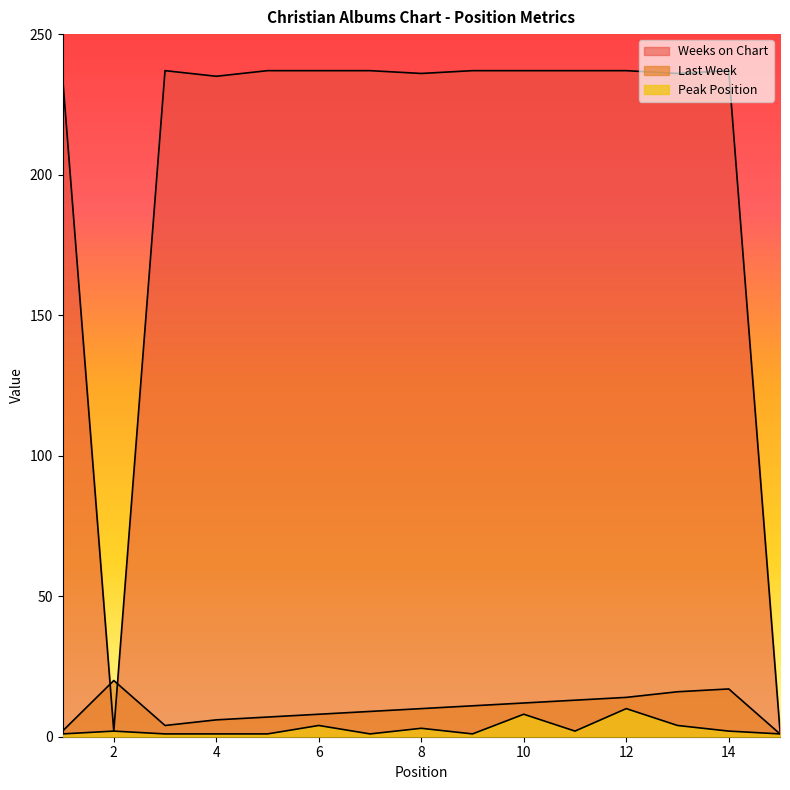

Which series has the largest range (max minus min)?

Weeks on Chart